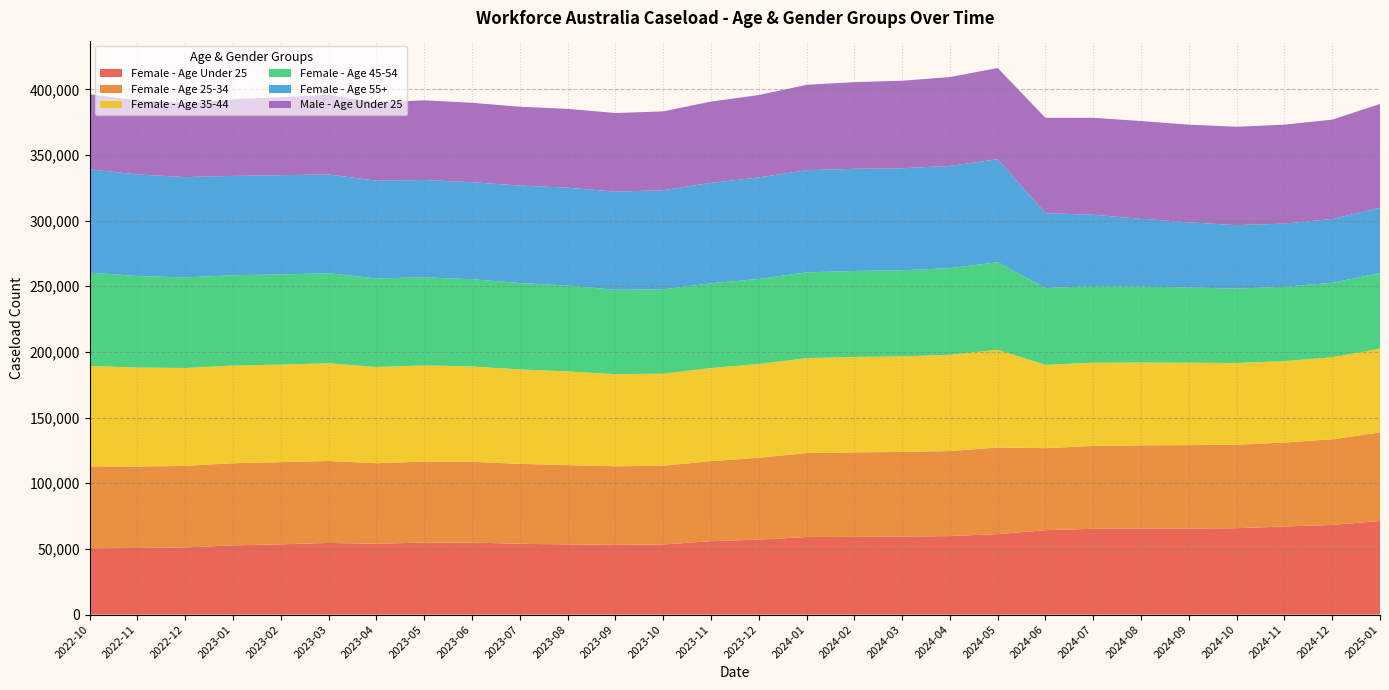

Reading left to right, list all the values displayed in this chart.

Female - Age Under 25: 2022-10=50490	2022-11=50725	2022-12=51120	2023-01=52690	2023-02=53505	2023-03=54555	2023-04=53940	2023-05=54835	2023-06=54875	2023-07=53880	2023-08=53435	2023-09=53095	2023-10=53380	2023-11=55875	2023-12=57085	2024-01=59020	2024-02=59195	2024-03=59380	2024-04=59795	2024-05=61290	2024-06=64250	2024-07=65340	2024-08=65530	2024-09=65480	2024-10=65765	2024-11=67085	2024-12=68275	2025-01=71285
Female - Age 25-34: 2022-10=62365	2022-11=61985	2022-12=62120	2023-01=62565	2023-02=62580	2023-03=62435	2023-04=61335	2023-05=61680	2023-06=61495	2023-07=60870	2023-08=60390	2023-09=59835	2023-10=59965	2023-11=60950	2023-12=62340	2024-01=63975	2024-02=64355	2024-03=64485	2024-04=64765	2024-05=65905	2024-06=62515	2024-07=63050	2024-08=63345	2024-09=63580	2024-10=63565	2024-11=63945	2024-12=65225	2025-01=67410
Female - Age 35-44: 2022-10=76495	2022-11=75425	2022-12=74535	2023-01=74370	2023-02=74285	2023-03=74415	2023-04=73240	2023-05=73200	2023-06=72580	2023-07=71930	2023-08=71330	2023-09=70145	2023-10=70110	2023-11=70960	2023-12=71385	2024-01=72315	2024-02=72585	2024-03=72725	2024-04=73300	2024-05=74430	2024-06=63435	2024-07=63405	2024-08=63110	2024-09=62770	2024-10=62205	2024-11=62050	2024-12=62430	2025-01=63730
Female - Age 45-54: 2022-10=71065	2022-11=69690	2022-12=68995	2023-01=68830	2023-02=68645	2023-03=68510	2023-04=67495	2023-05=67080	2023-06=66450	2023-07=65830	2023-08=65425	2023-09=64280	2023-10=64175	2023-11=64535	2023-12=64735	2024-01=65335	2024-02=65515	2024-03=65625	2024-04=65960	2024-05=66690	2024-06=58430	2024-07=58355	2024-08=57760	2024-09=57265	2024-10=56715	2024-11=56545	2024-12=56700	2025-01=57705
Female - Age 55+: 2022-10=78665	2022-11=77330	2022-12=76375	2023-01=75620	2023-02=75580	2023-03=75270	2023-04=74425	2023-05=74210	2023-06=73845	2023-07=74215	2023-08=74520	2023-09=74735	2023-10=75520	2023-11=76470	2023-12=77350	2024-01=77740	2024-02=77820	2024-03=77655	2024-04=77870	2024-05=78465	2024-06=57060	2024-07=54315	2024-08=51665	2024-09=49640	2024-10=48325	2024-11=48100	2024-12=48625	2025-01=49675
Male - Age Under 25: 2022-10=57075	2022-11=56535	2022-12=56575	2023-01=58385	2023-02=59395	2023-03=60725	2023-04=59665	2023-05=60625	2023-06=60510	2023-07=60015	2023-08=60030	2023-09=59860	2023-10=60055	2023-11=61880	2023-12=62750	2024-01=65045	2024-02=66025	2024-03=66655	2024-04=67625	2024-05=69460	2024-06=72580	2024-07=73860	2024-08=74430	2024-09=74370	2024-10=74890	2024-11=75390	2024-12=75655	2025-01=79035